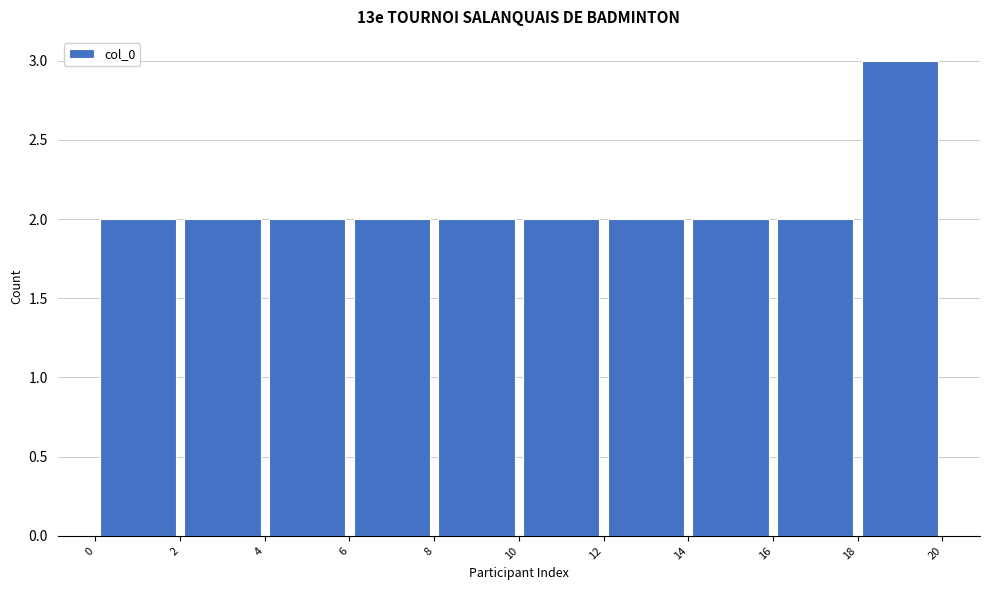

How tall is the bar that spans 6 to 8 on the x-axis? The values are not printed on the chart, so give them approximately, as read against the axis.

2